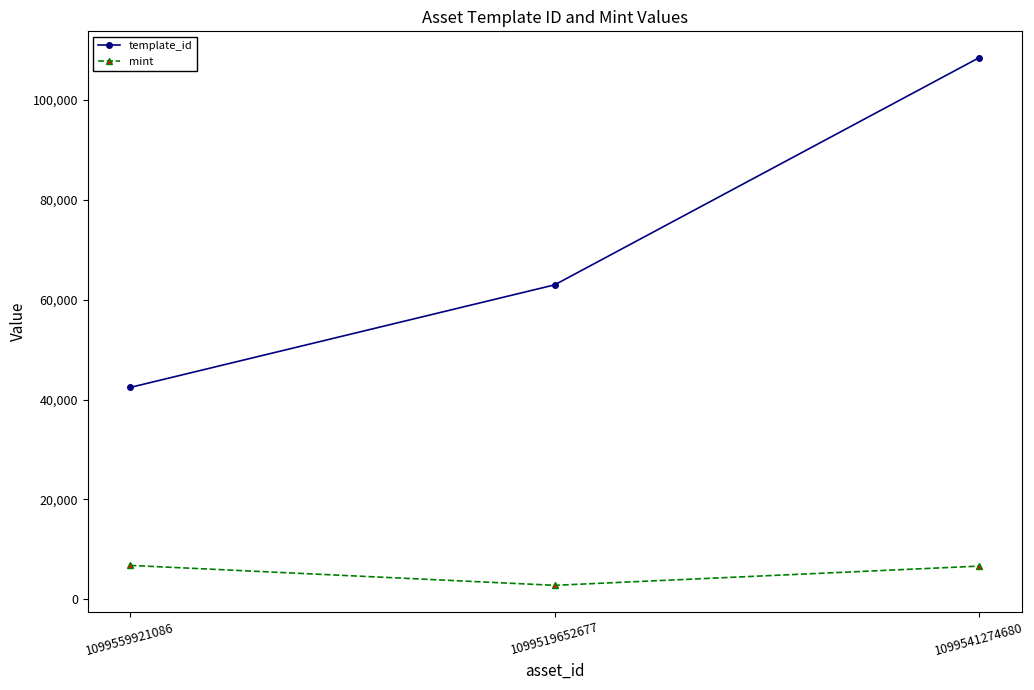

Rank the series by their average value, from highest to lowest.

template_id, mint